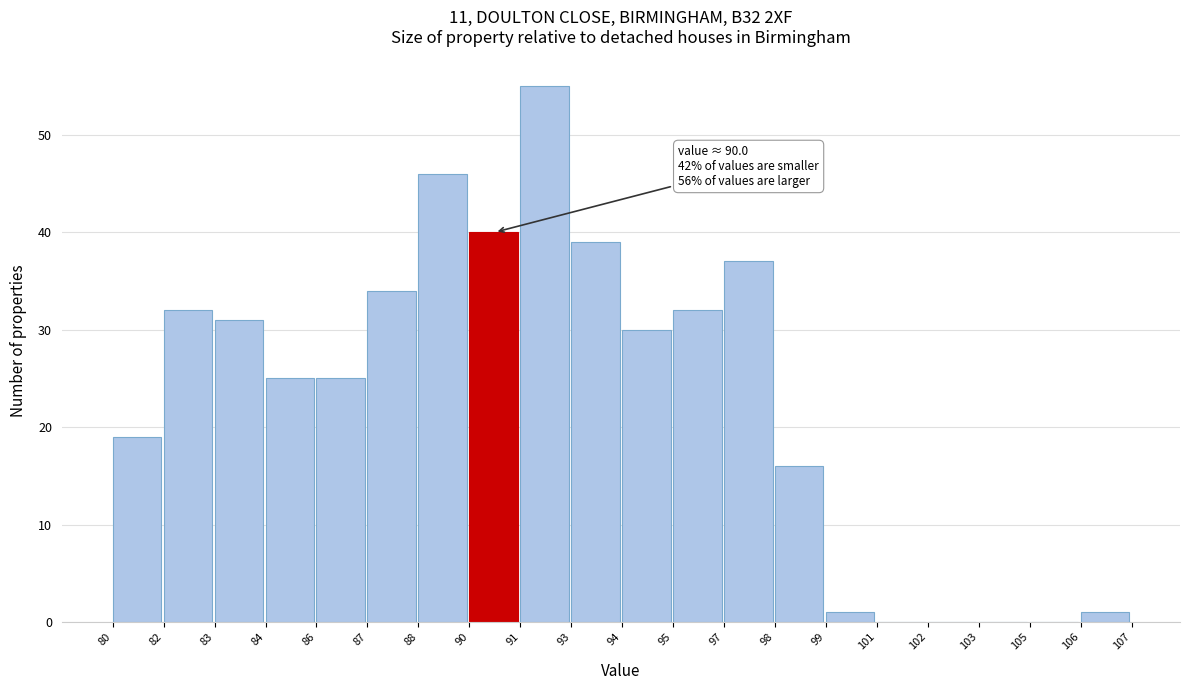

Reading right to left, list all the values displayed in this chart.

106=1	105=0	103=0	102=0	101=0	99=1	98=16	97=37	95=32	94=30	93=39	91=55	90=40	88=46	87=34	86=25	84=25	83=31	82=32	80=19